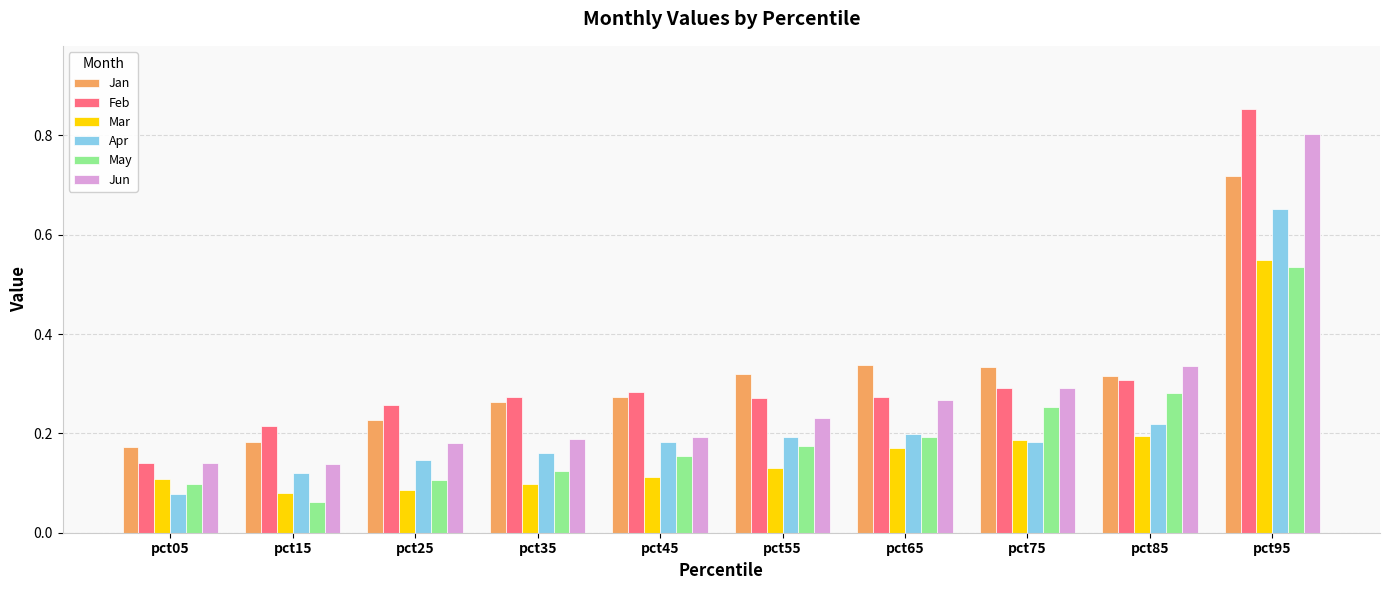

At how many categories does at least one series exceed 0?

10